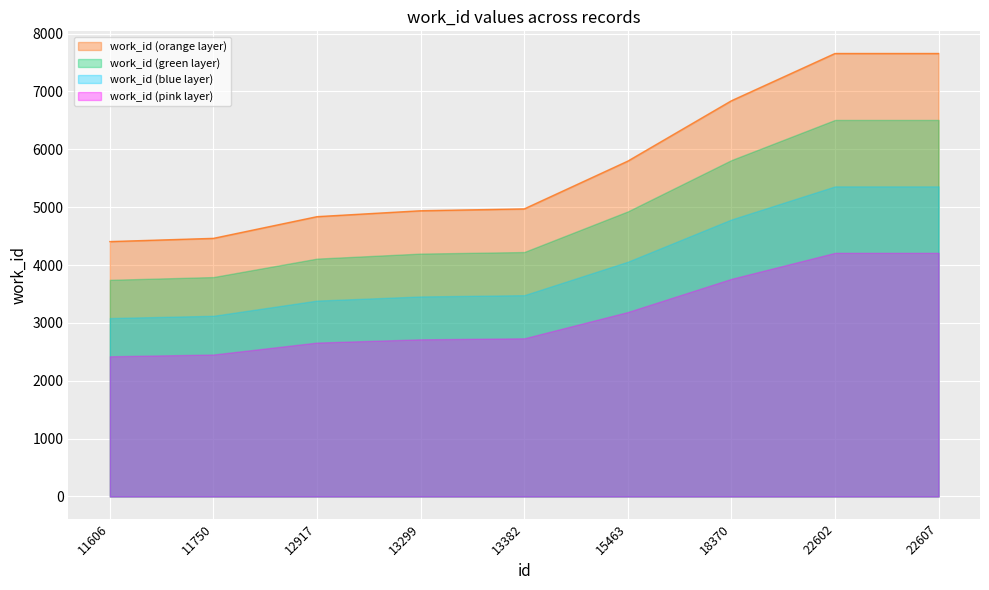

True or false: there are more than 0 points higher than both neighbors.

False